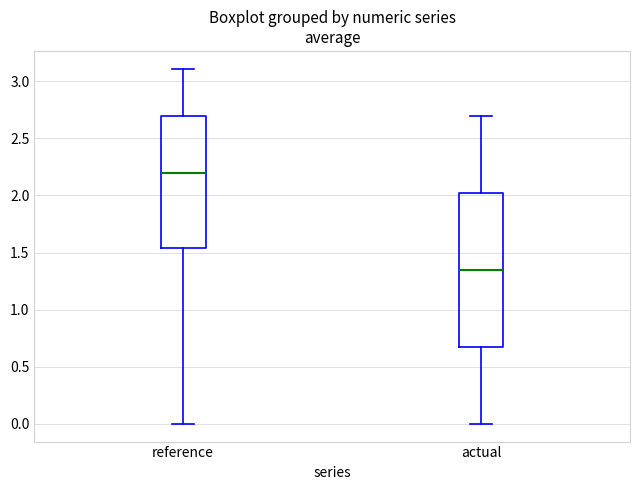

Where is the lower edge of the box for reference on the y-axis? The values are not printed on the chart, so give them approximately, as read against the axis.

1.55